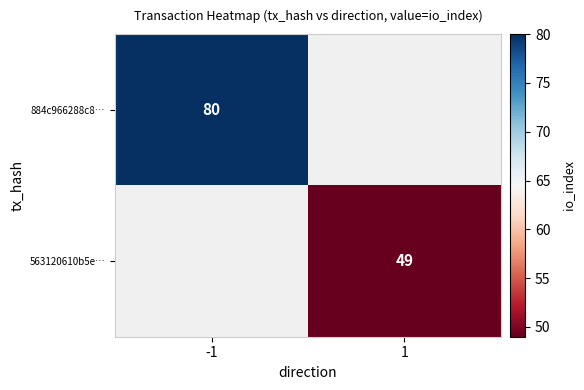

Is it true that 563120610b5e… equals 24 at 1?

False